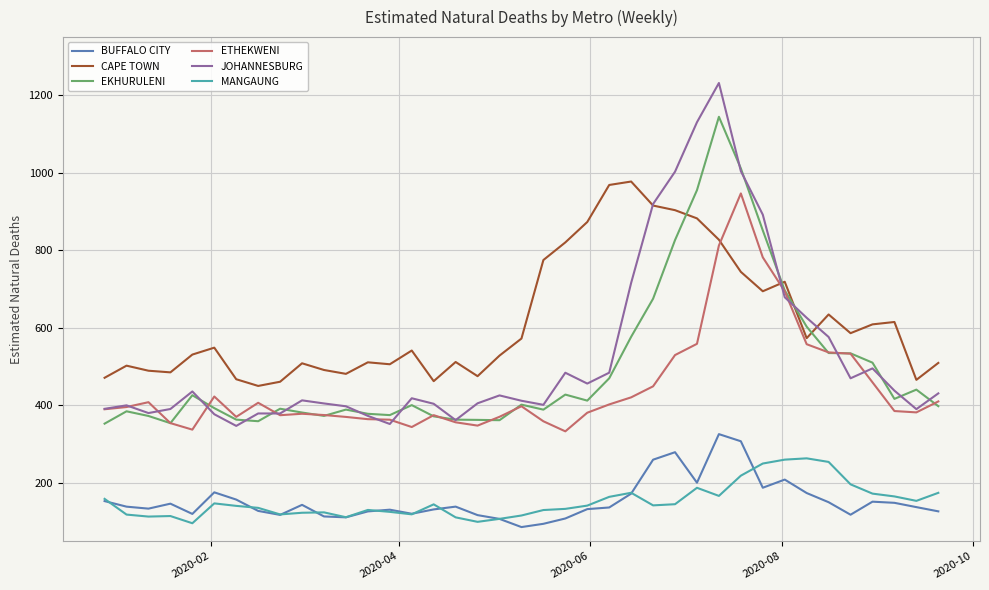

How many lines are shown in the chart?

6